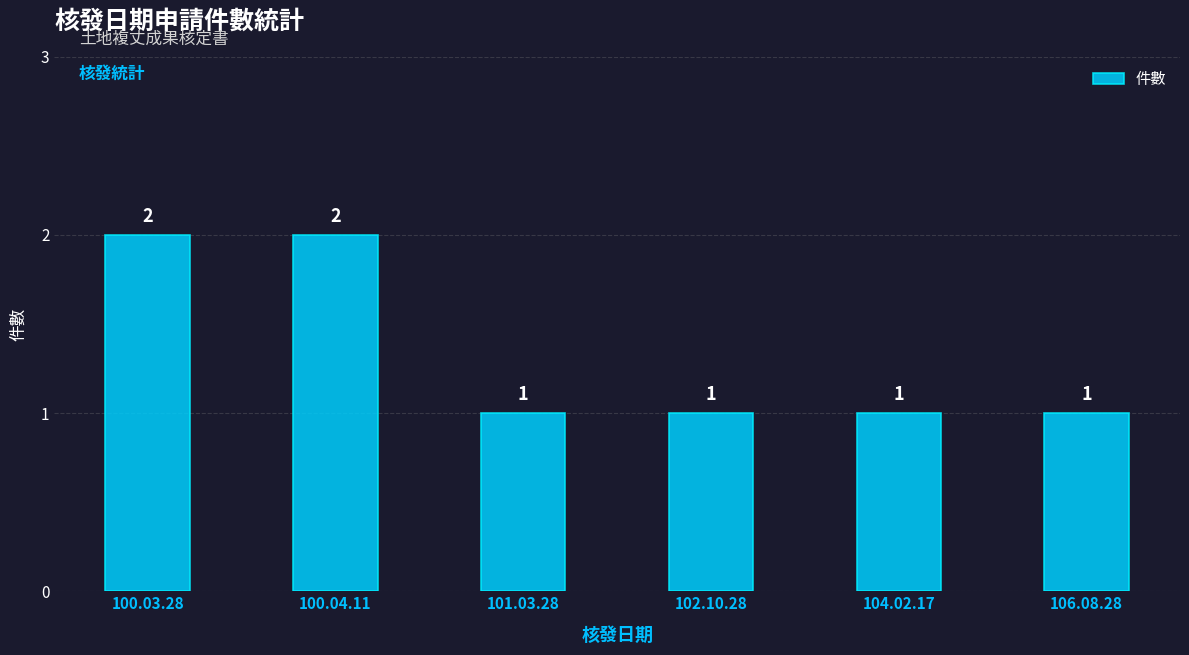

What is the label of the 4th bar from the left?

102.10.28